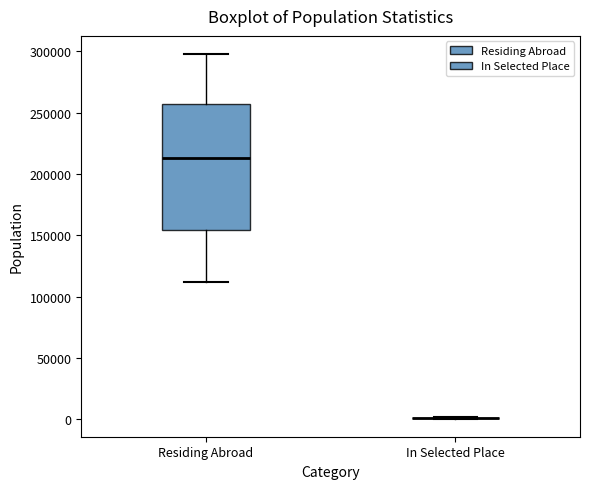

Reading left to right, transcribe this box plot: for each box, give where its median line is, the range the box spans, and where its two whiskers end, as read against the y-axis. The values are not printed on the chart, so give them approximately, as read against the axis.

Residing Abroad: median 215000, box 155000 to 255000, whiskers 110000 to 300000
In Selected Place: box collapsed to a line at 0, whiskers 0 to 0